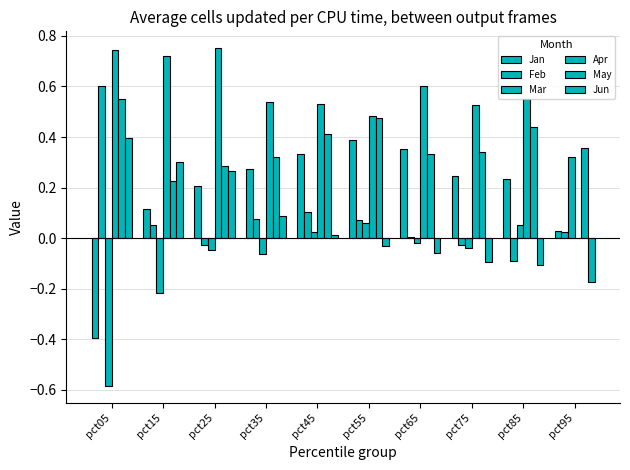

Is it true that May equals 0.3 at pct55?

False